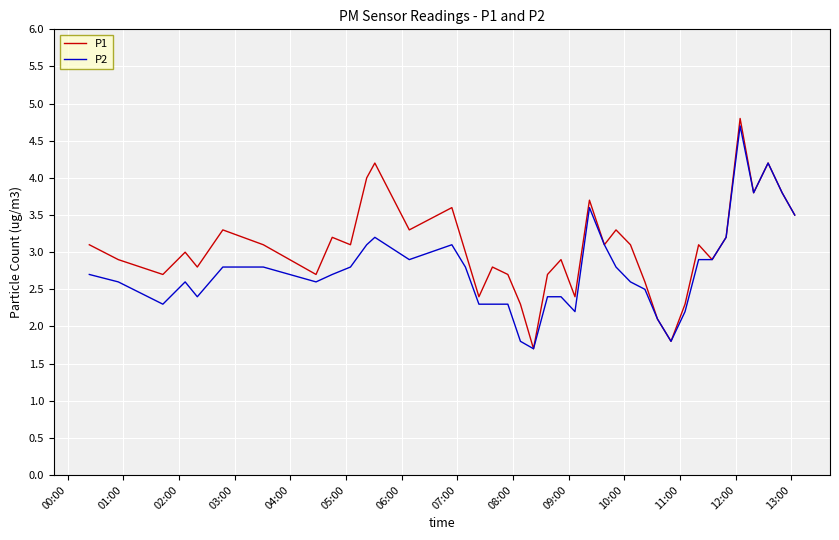

What is the smallest value displayed?

1.7